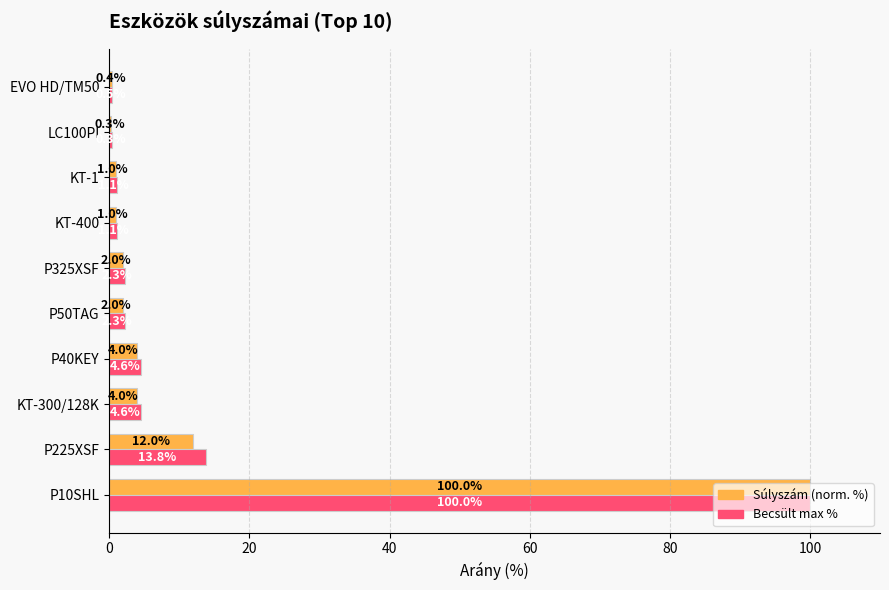

What is the greatest value displayed?

100.0